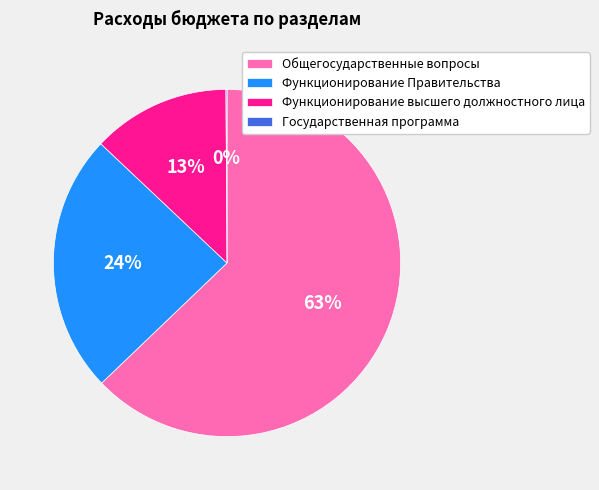

To the nearest percent, what is the average slice percentage?

25%